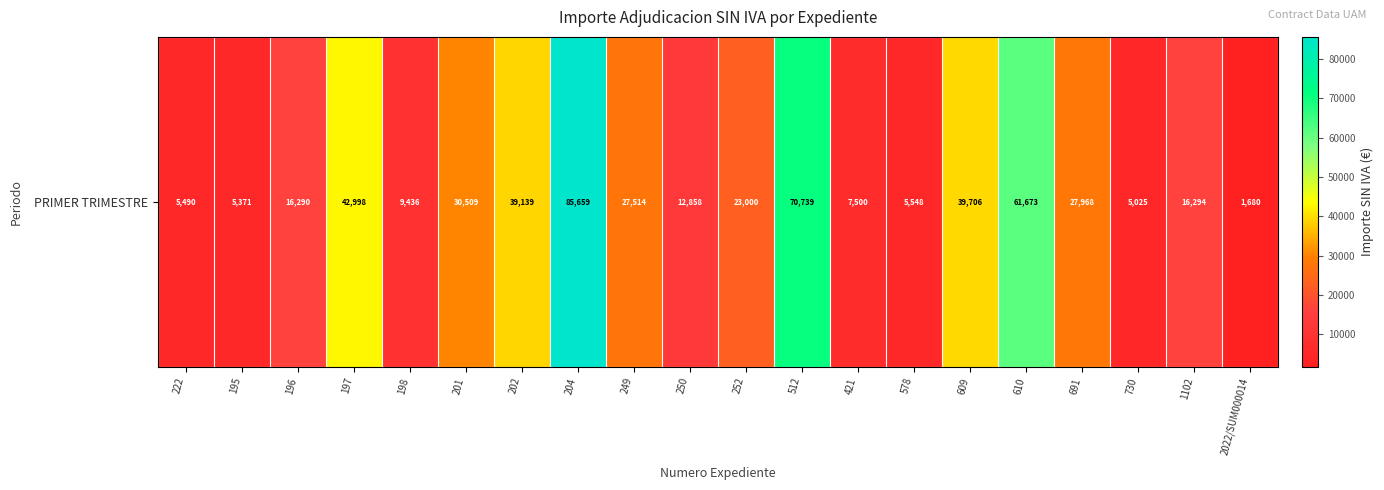

The chart shows a value of 111420.6 at 512. True or false?

False